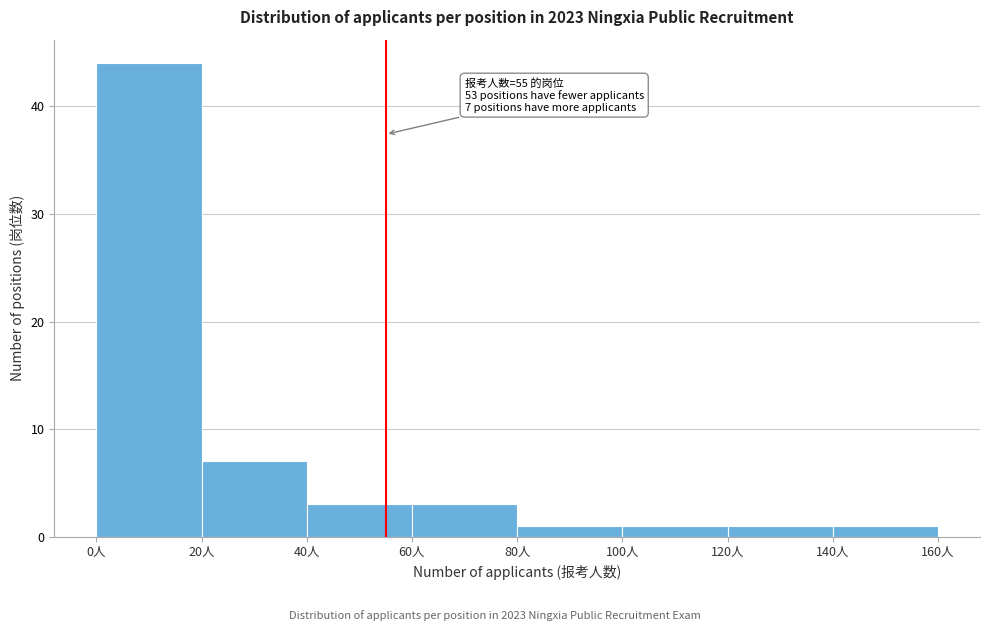

Over which range of the x-axis is the bar tallest?

0 to 20